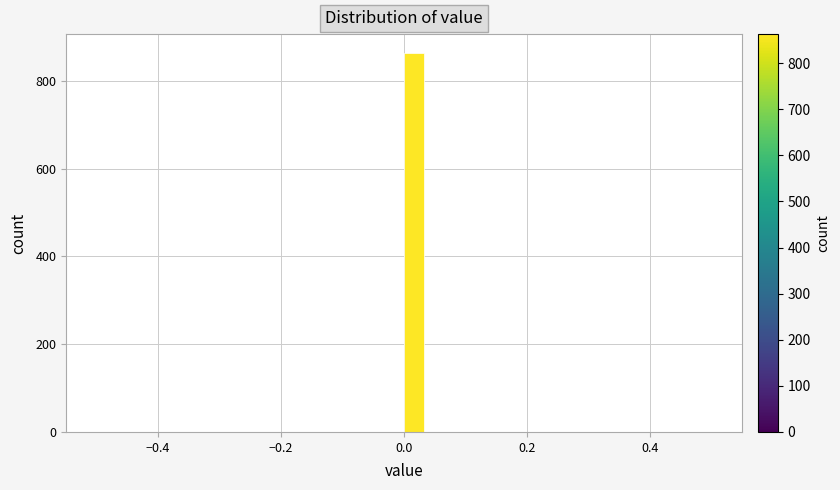

Around what value on the x-axis is the tallest bar? Give the approximate position of its centre, as read against the axis.

0.02